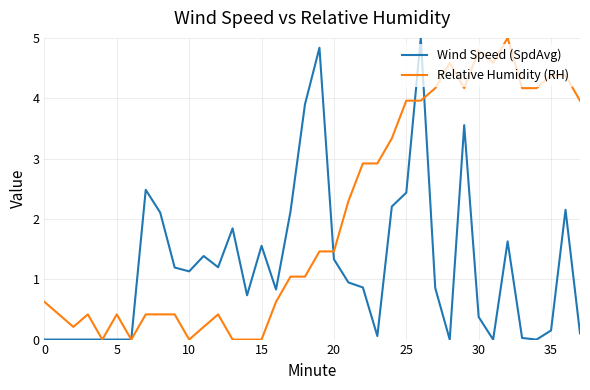

Which series has the largest total across all categories?

Relative Humidity (RH)